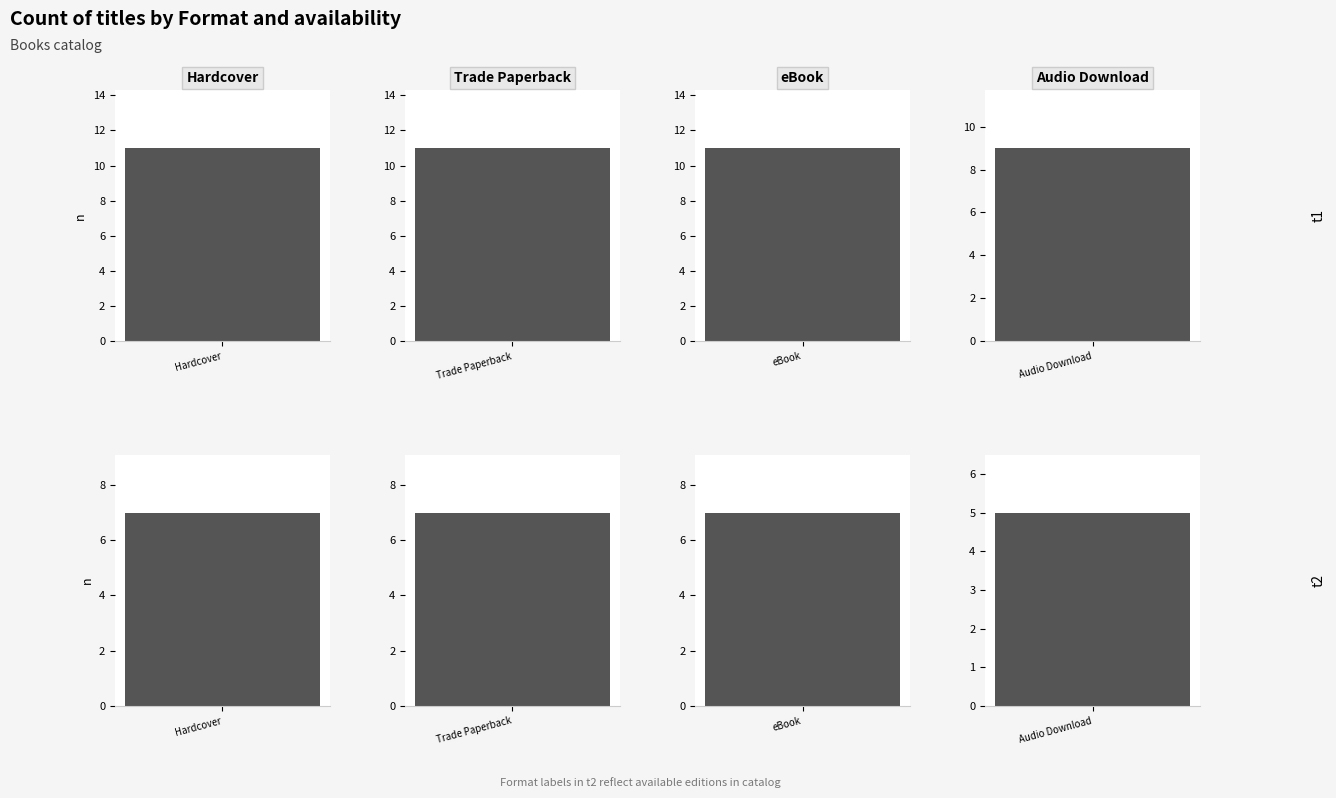

Is the value of eBook at 1 greater than the value of Hardcover at 1?

No